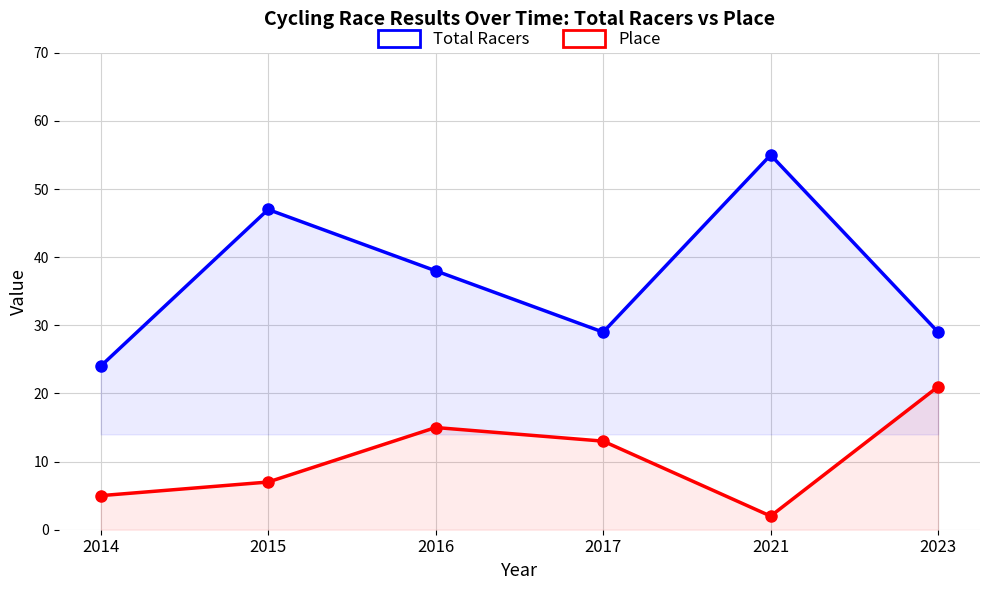

Which label corresponds to the smallest value in the chart?

2021